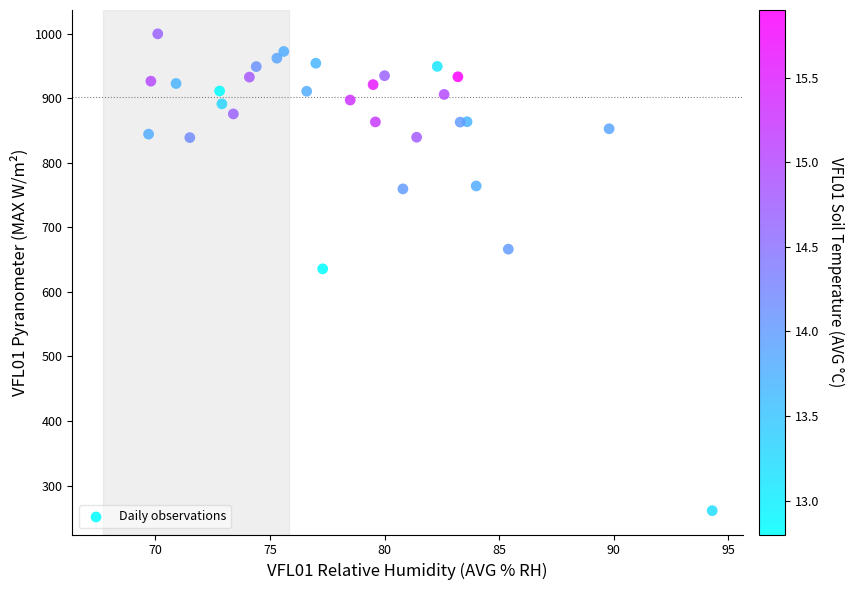

What is the range of X values (max minus min)?

24.6